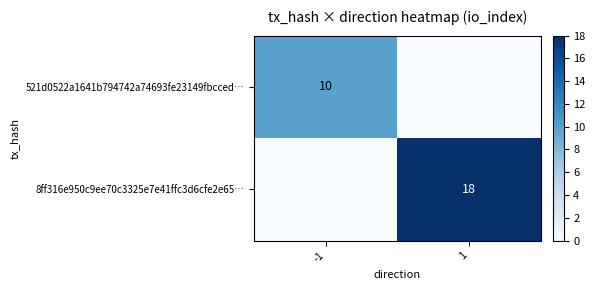

At which category is the sum across all series the highest?

1